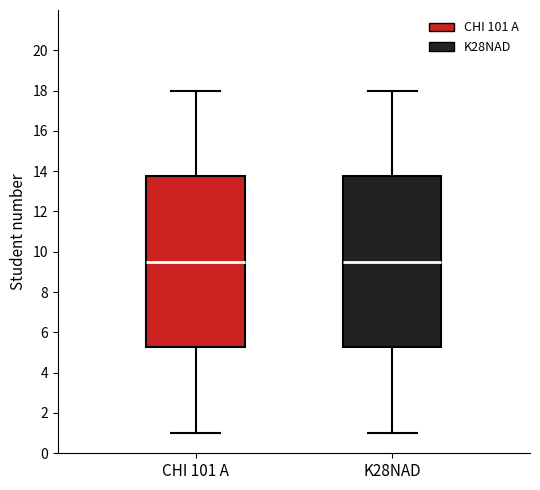

Reading left to right, transcribe this box plot: for each box, give where its median line is, the range the box spans, and where its two whiskers end, as read against the y-axis. The values are not printed on the chart, so give them approximately, as read against the axis.

CHI 101 A: median 9.6, box 5.2 to 13.8, whiskers 1.0 to 18.0
K28NAD: median 9.6, box 5.2 to 13.8, whiskers 1.0 to 18.0